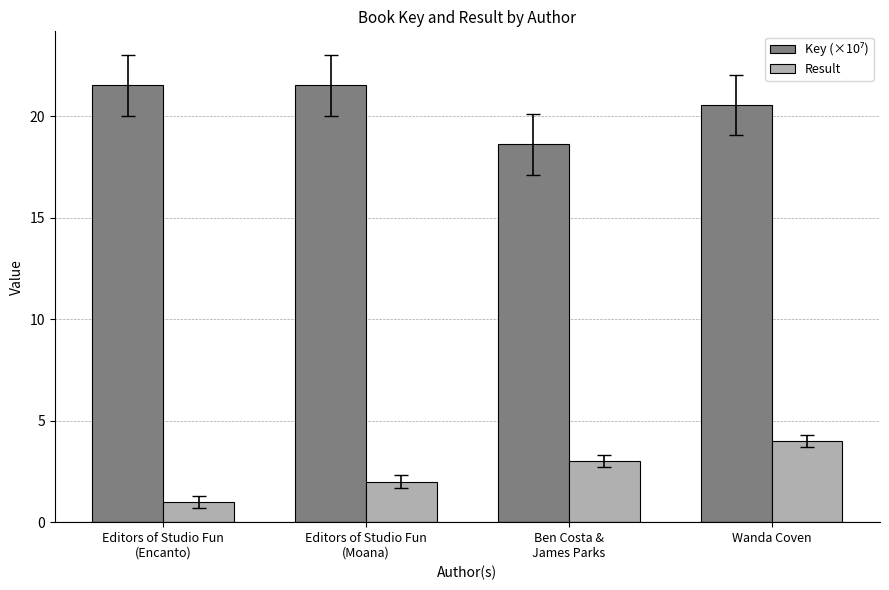

Read the Result value at Wanda Coven.

4.0